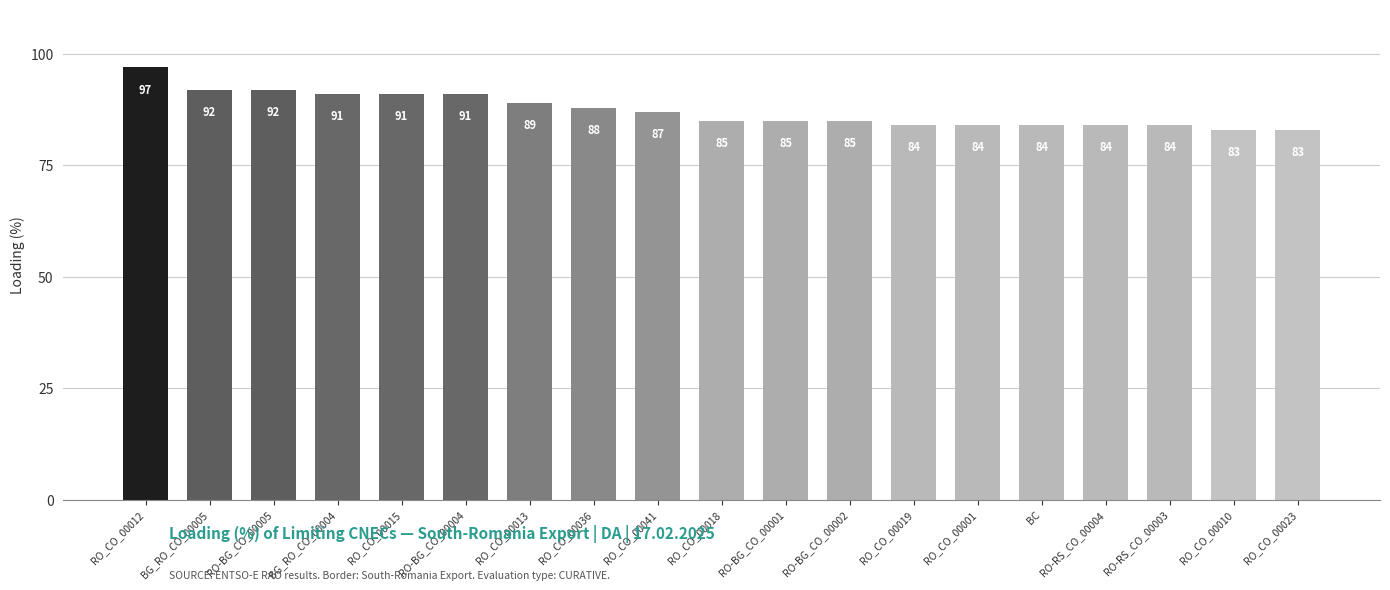

What is the minimum value shown in the chart?

83